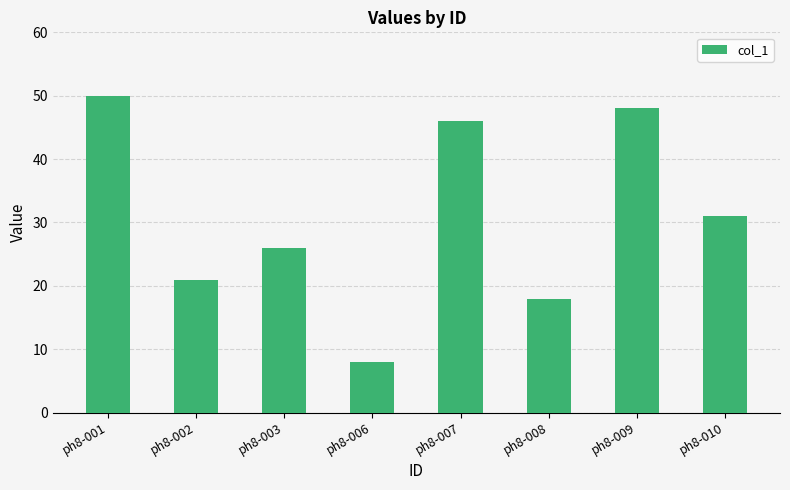

What is the value of the 7th bar from the left?

48